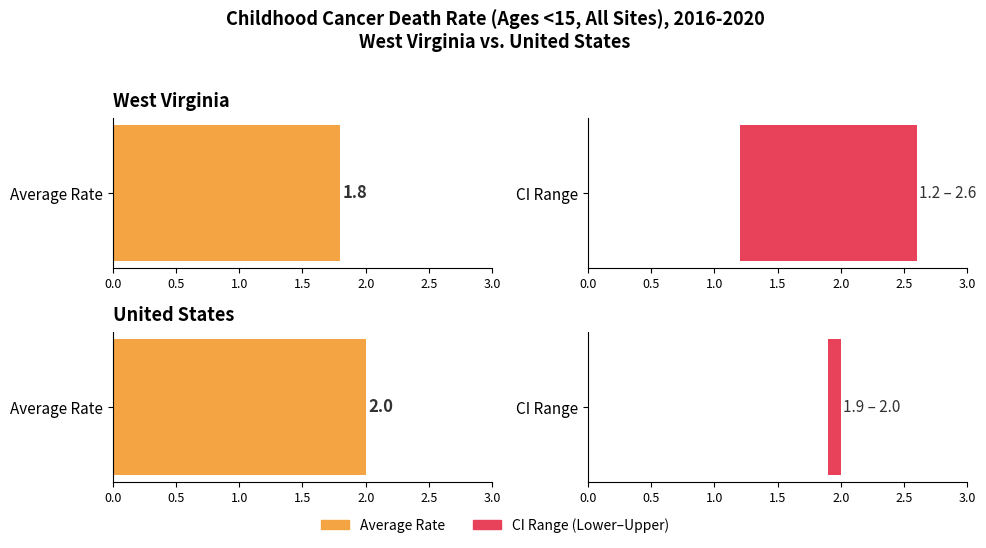

What value does the Average utilization series have at West Virginia?

1.8